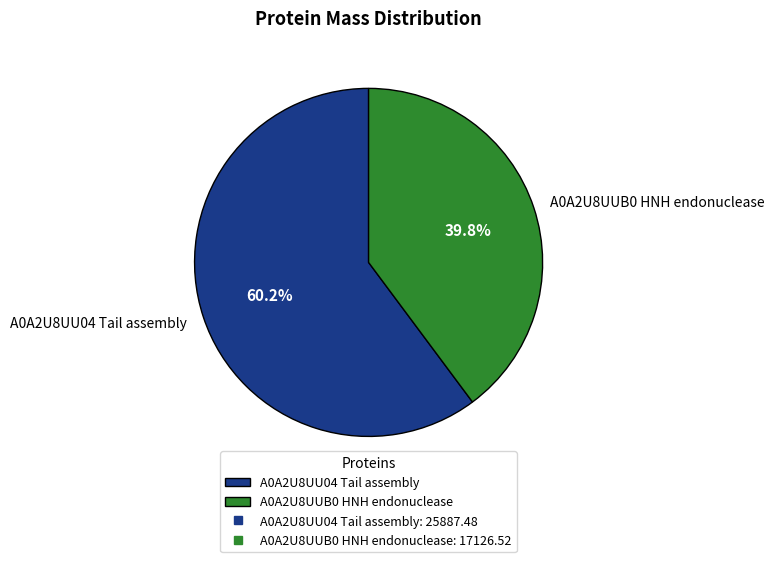

Count the number of slices in the pie.

2